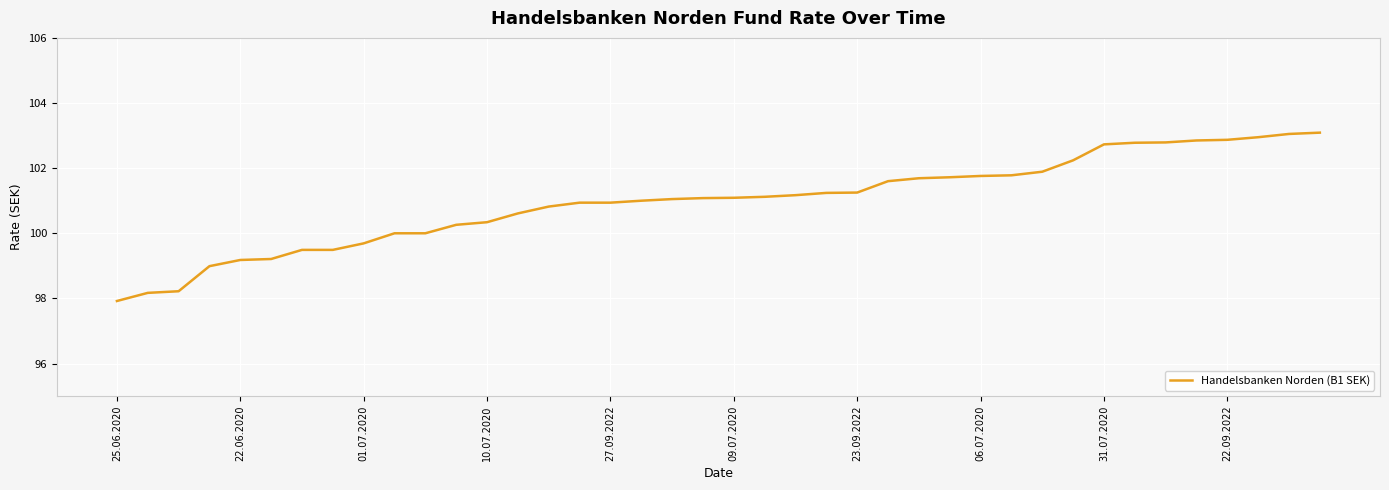

What is the difference between the maximum and minimum values?

5.2